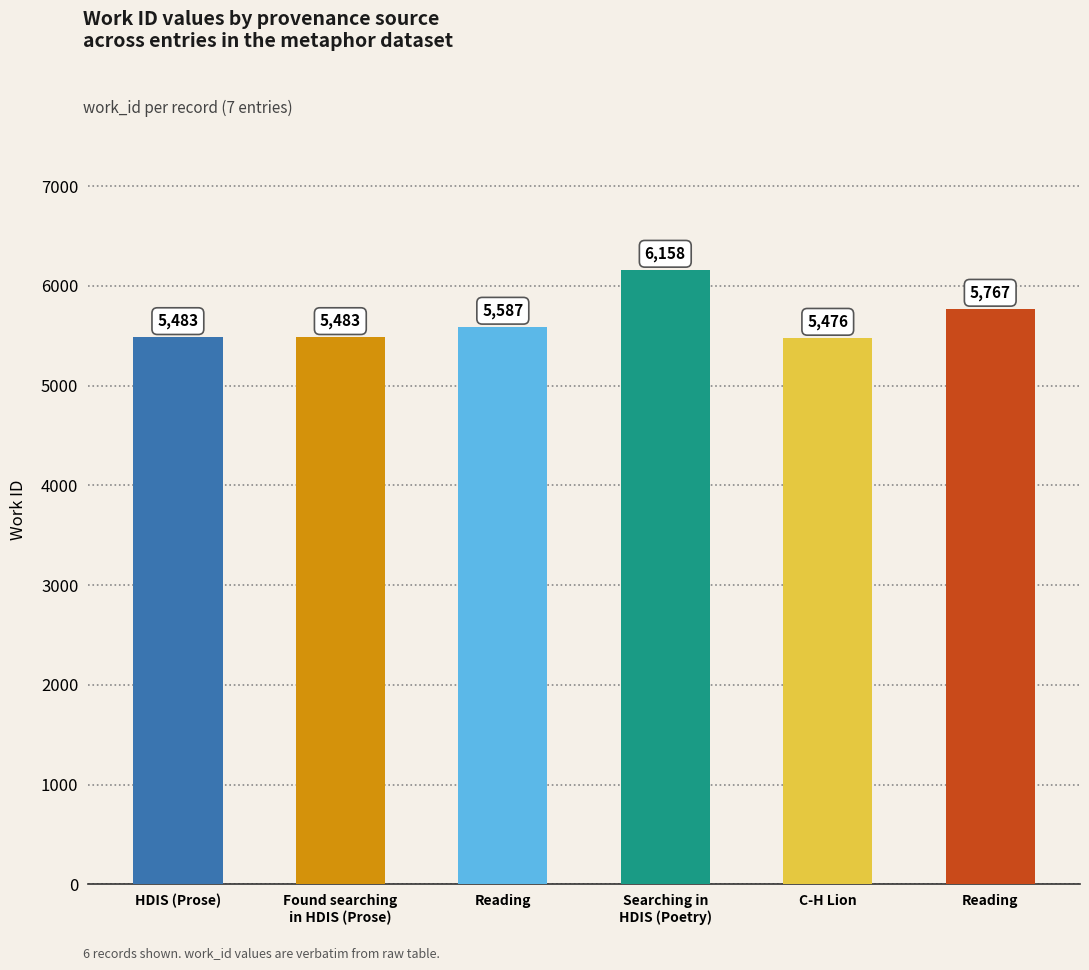

What is the greatest value displayed?

6158